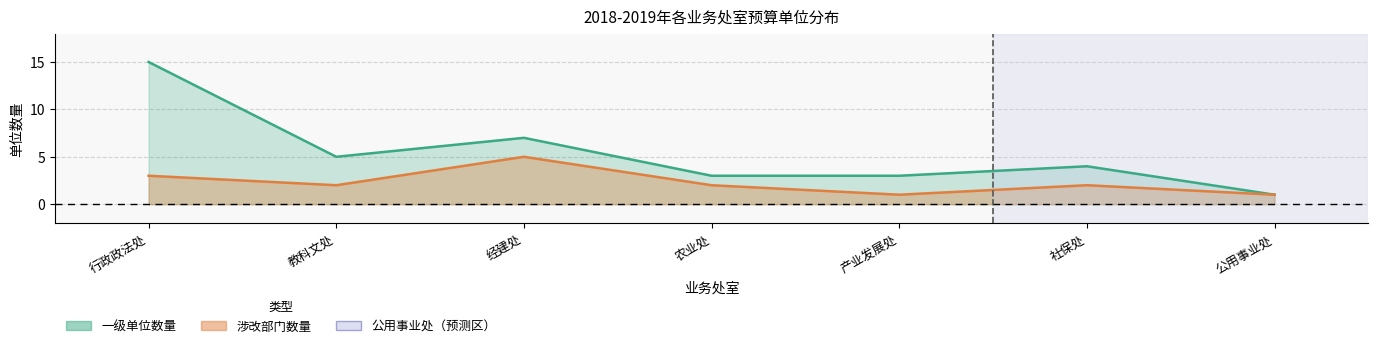

What is the average value of the 涉改部门数量 series?

2